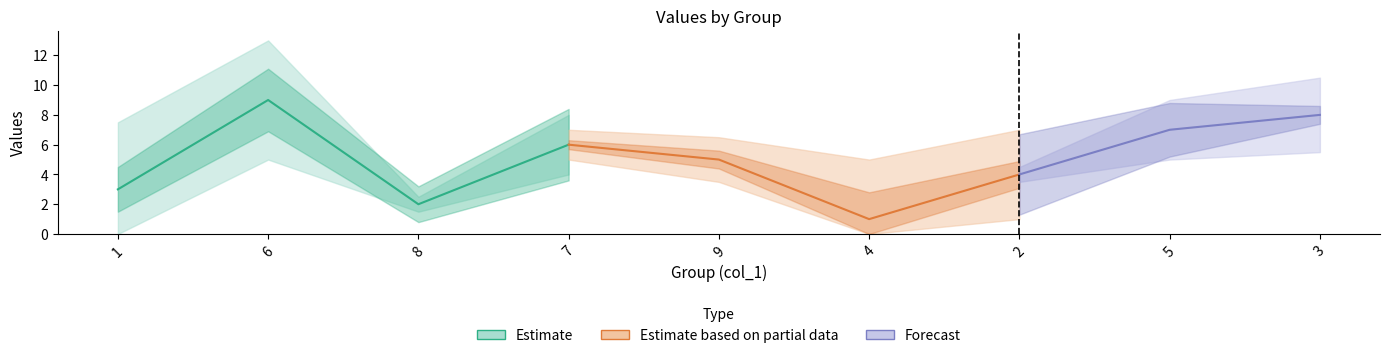

What is the difference between the maximum and second lowest values in the col_2 series?

7